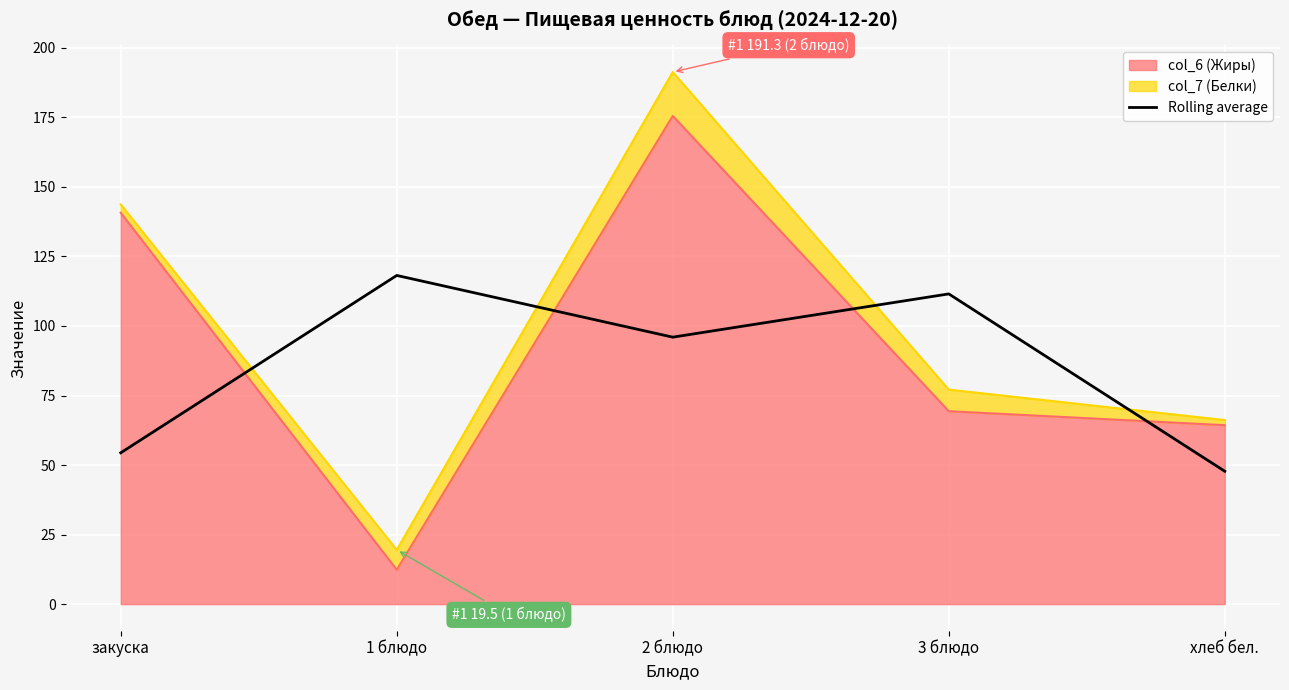

What is the label of the 3rd point from the left?

2 блюдо